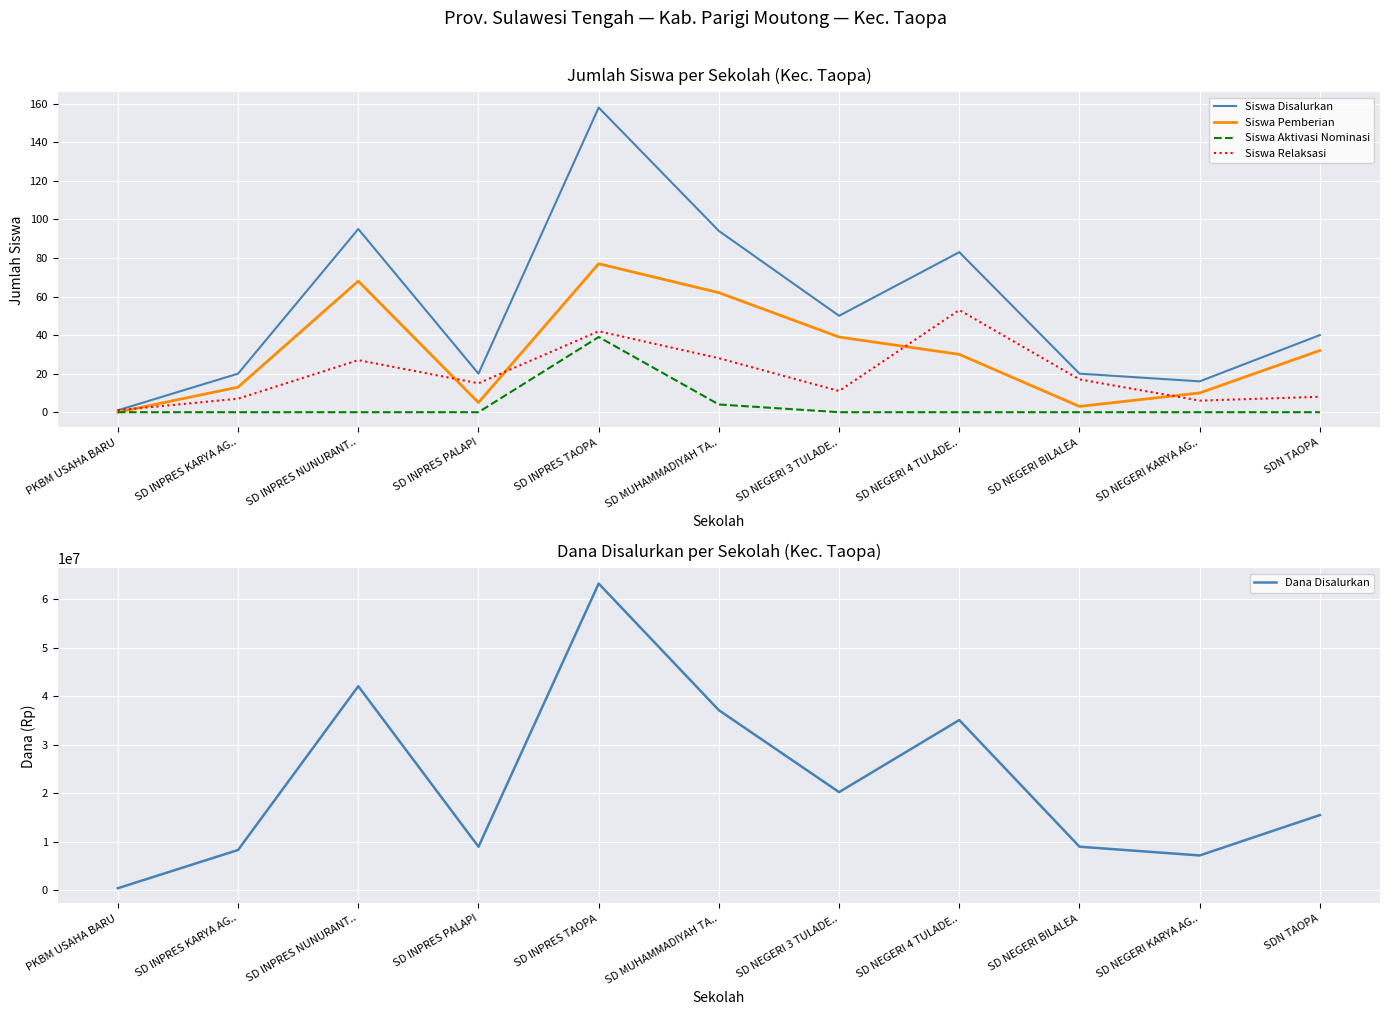

Which series has the largest total across all categories?

Dana Disalurkan